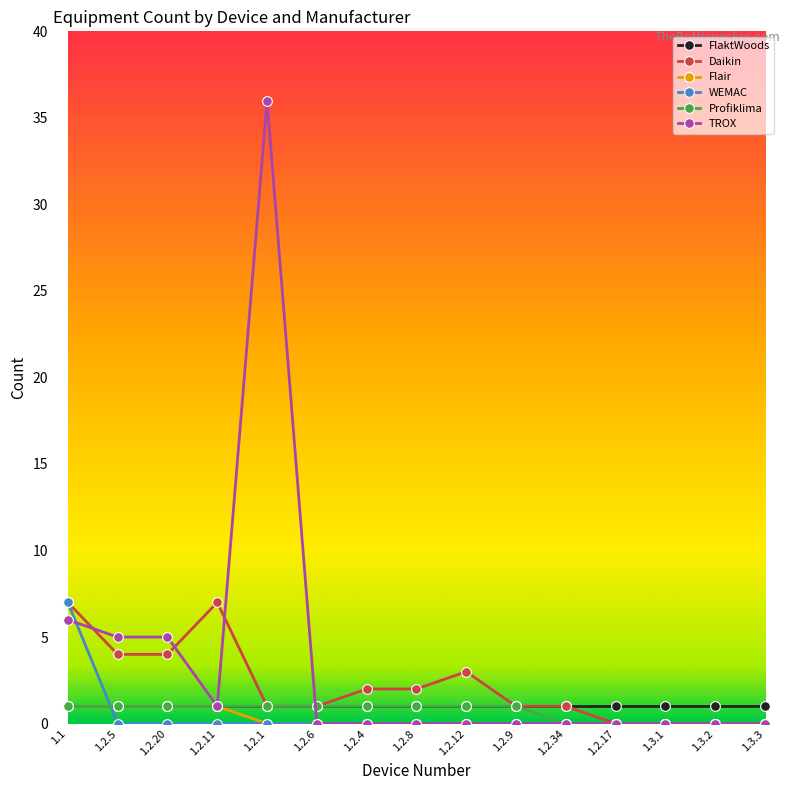

How many lines are shown in the chart?

6